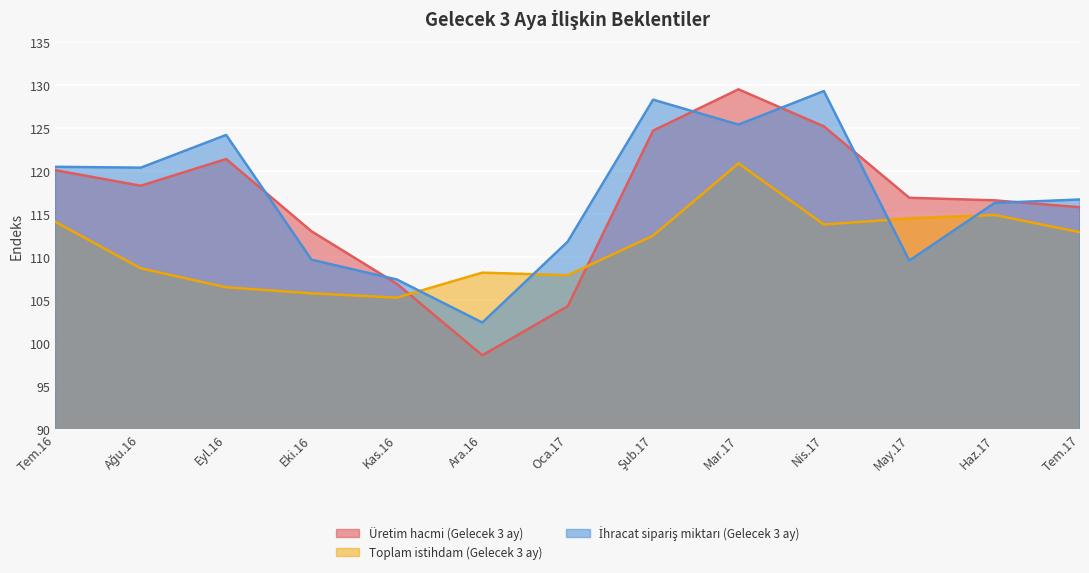

What is the total value across all series at Eyl.16?

352.1